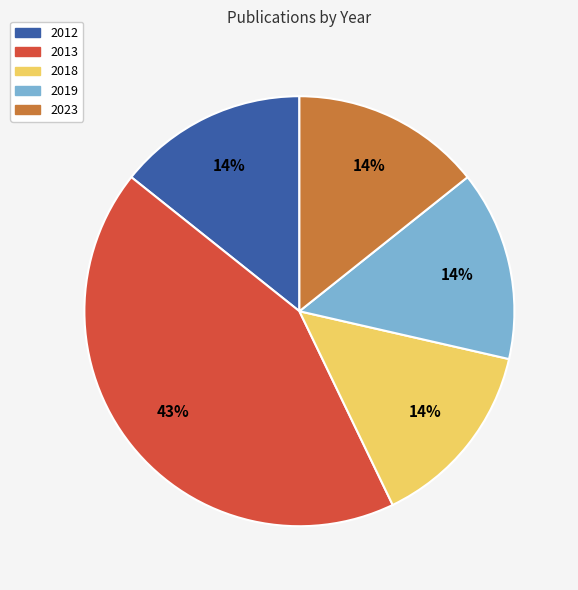

Is it true that 2012 is 26% of the pie?

False